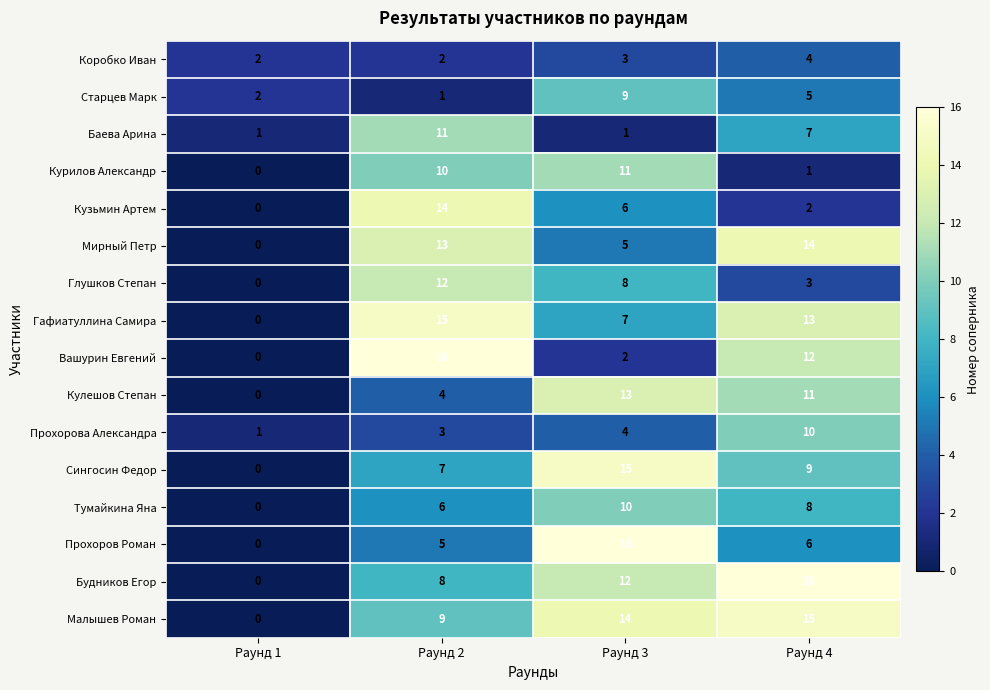

Between Раунд 2 and Раунд 3, which series saw the biggest shift?

Вашурин Евгений